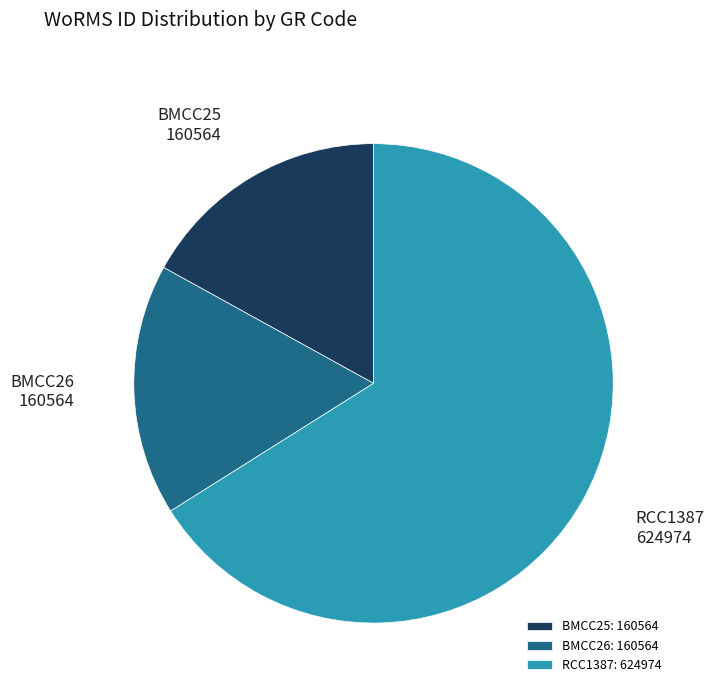

Approximately how many times larger is the value at BMCC26: 160564 compared to BMCC25: 160564?

1.0